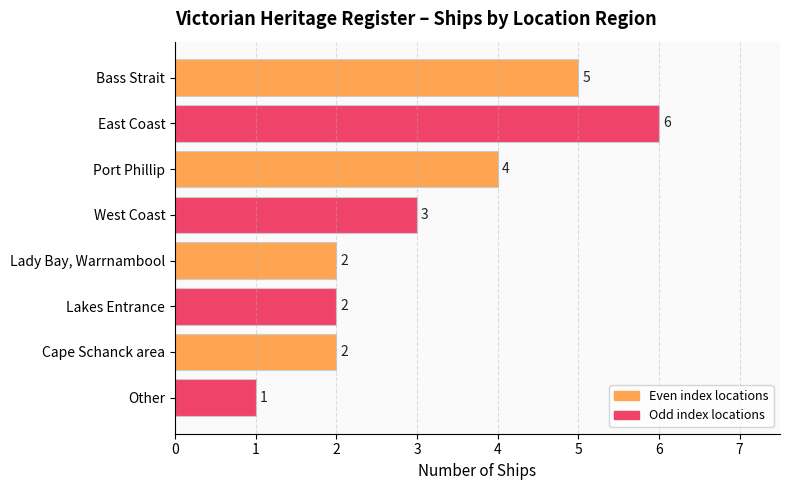

How many categories are shown in the chart?

8